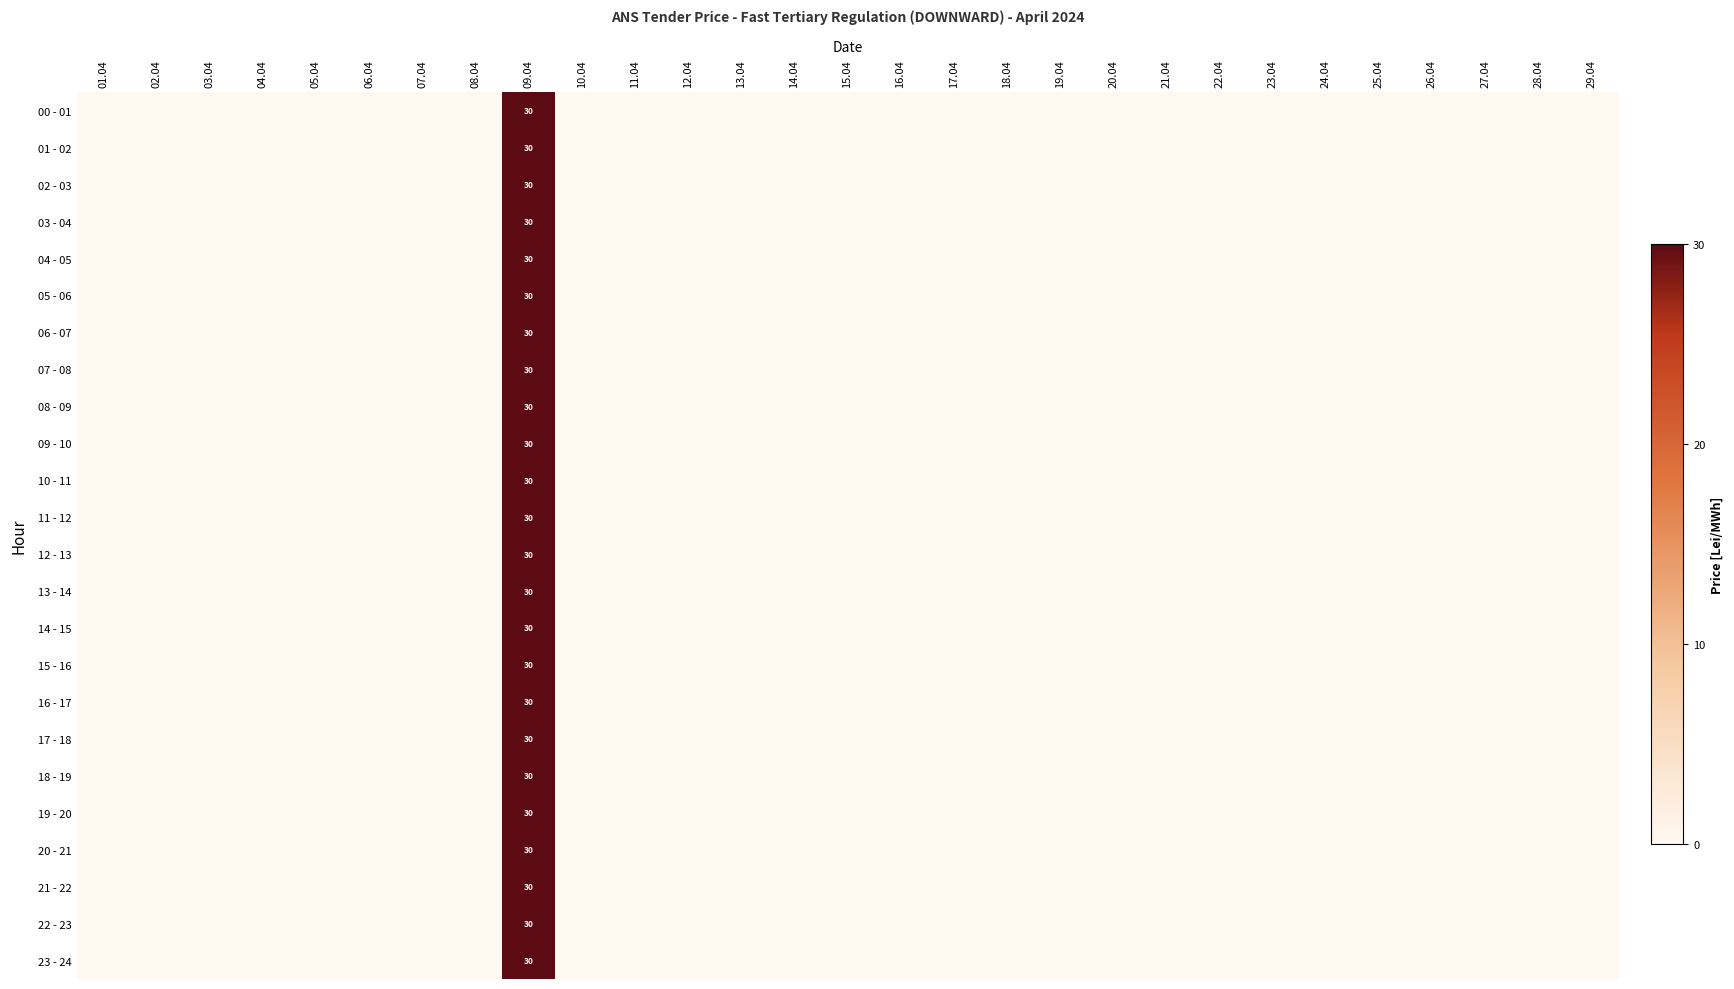

Between 19.04 and 27.04, which is larger?

19.04